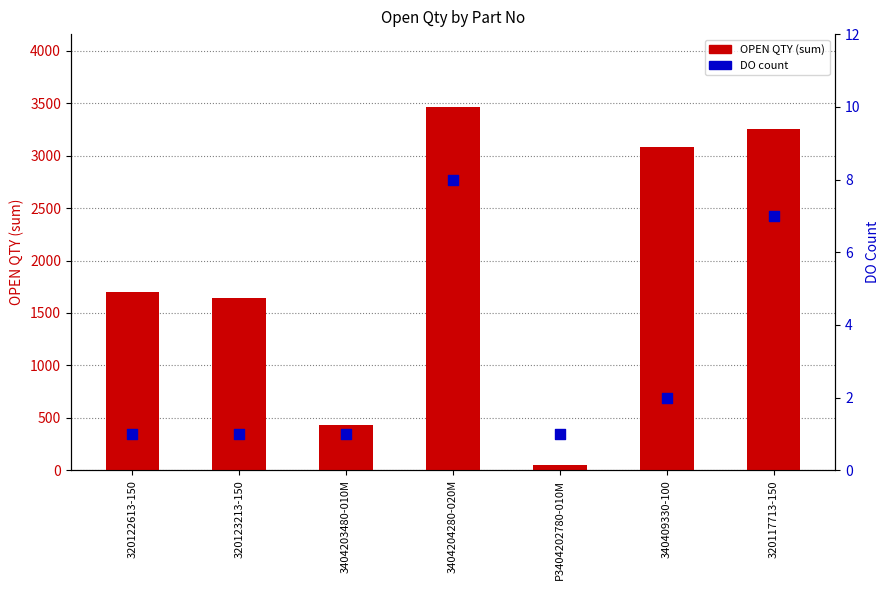

At which category is the sum across all series the highest?

3404204280-020M